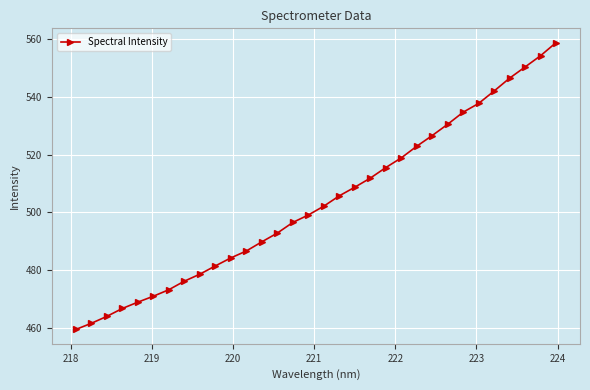

What is the sum of all values?

16117.8